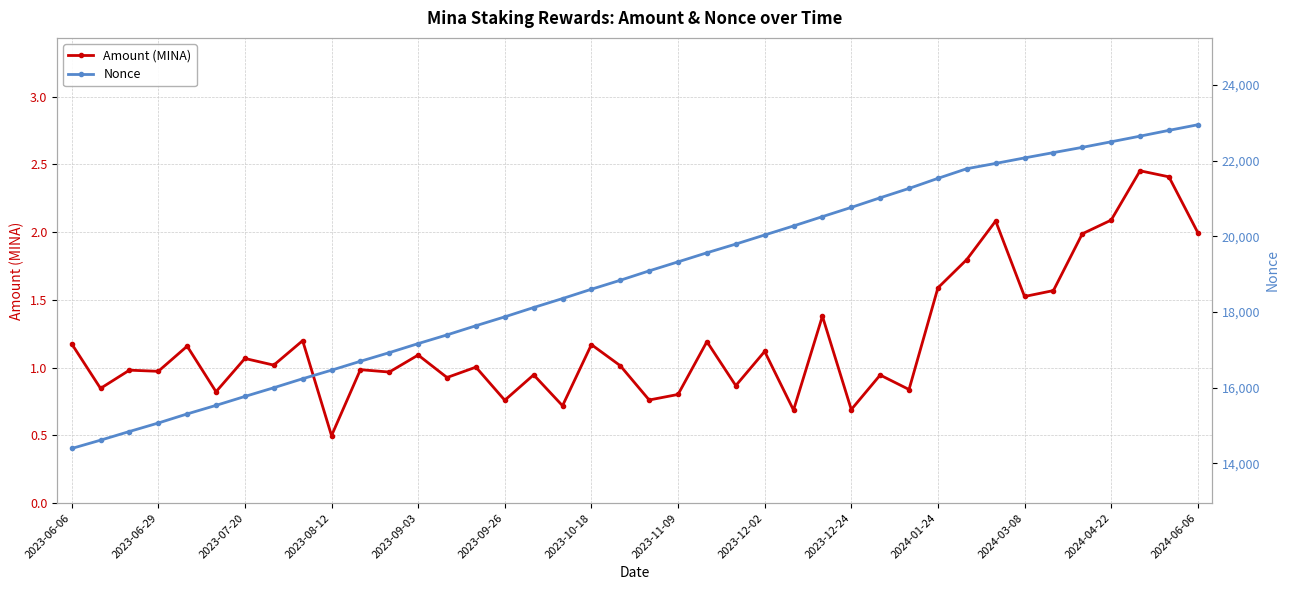

What is the difference between the second highest and second lowest values in the Nonce series?

8184.0